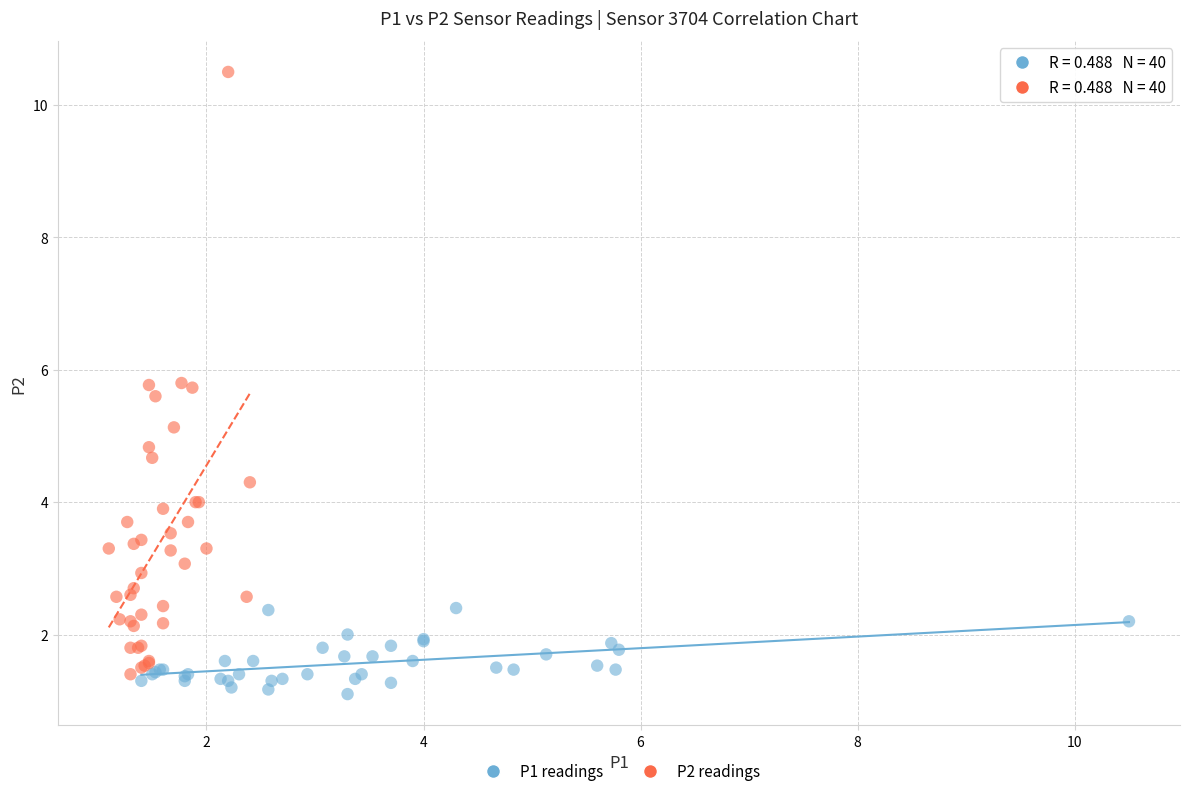

Which series has the largest Y range (max minus min)?

P2 readings